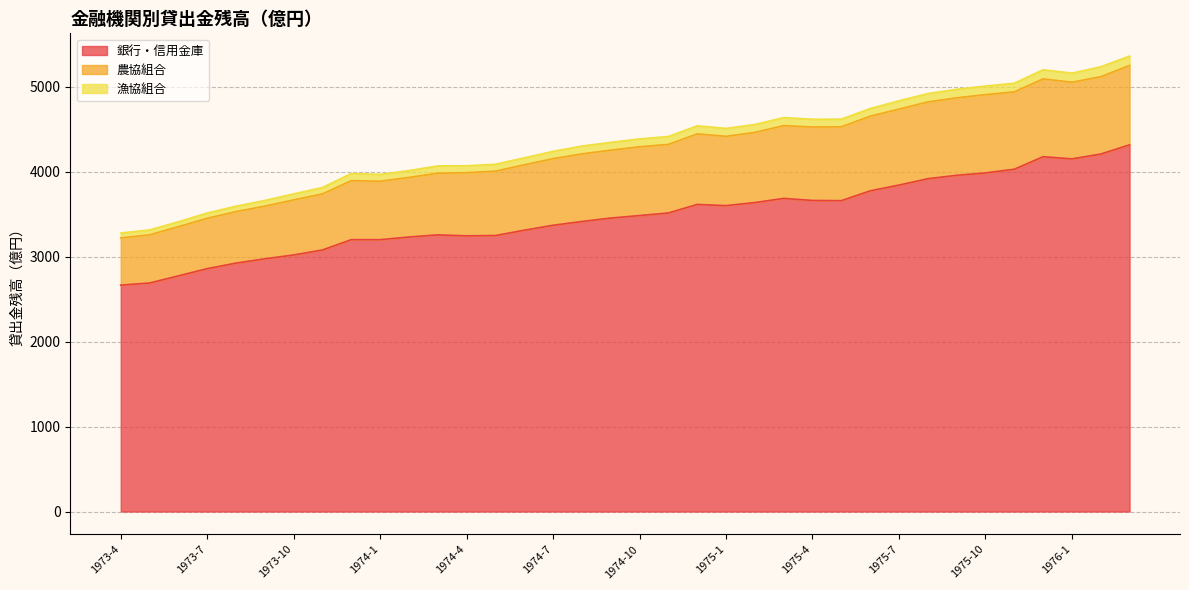

Where is 銀行・信用金庫 nearest to the value 3490?

1974-10